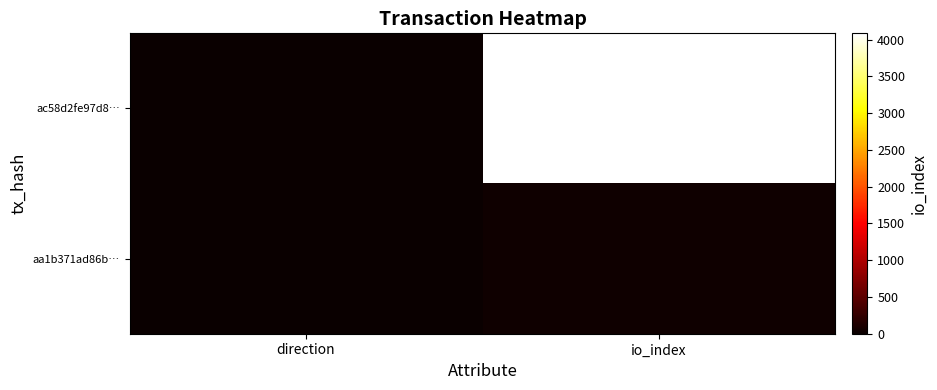

What is the spread (max minus min) of values at io_index?

4055